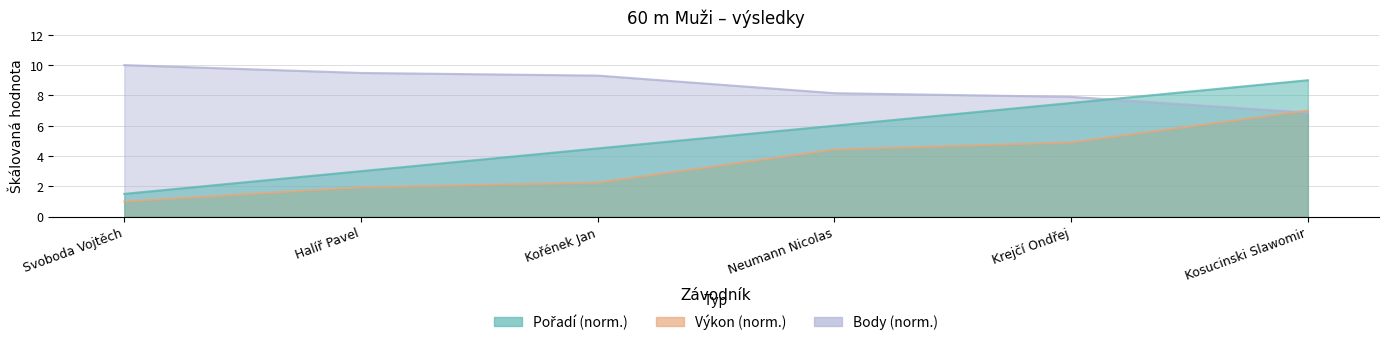

After their last crossing, which series has the higher values: Pořadí or Body?

Pořadí